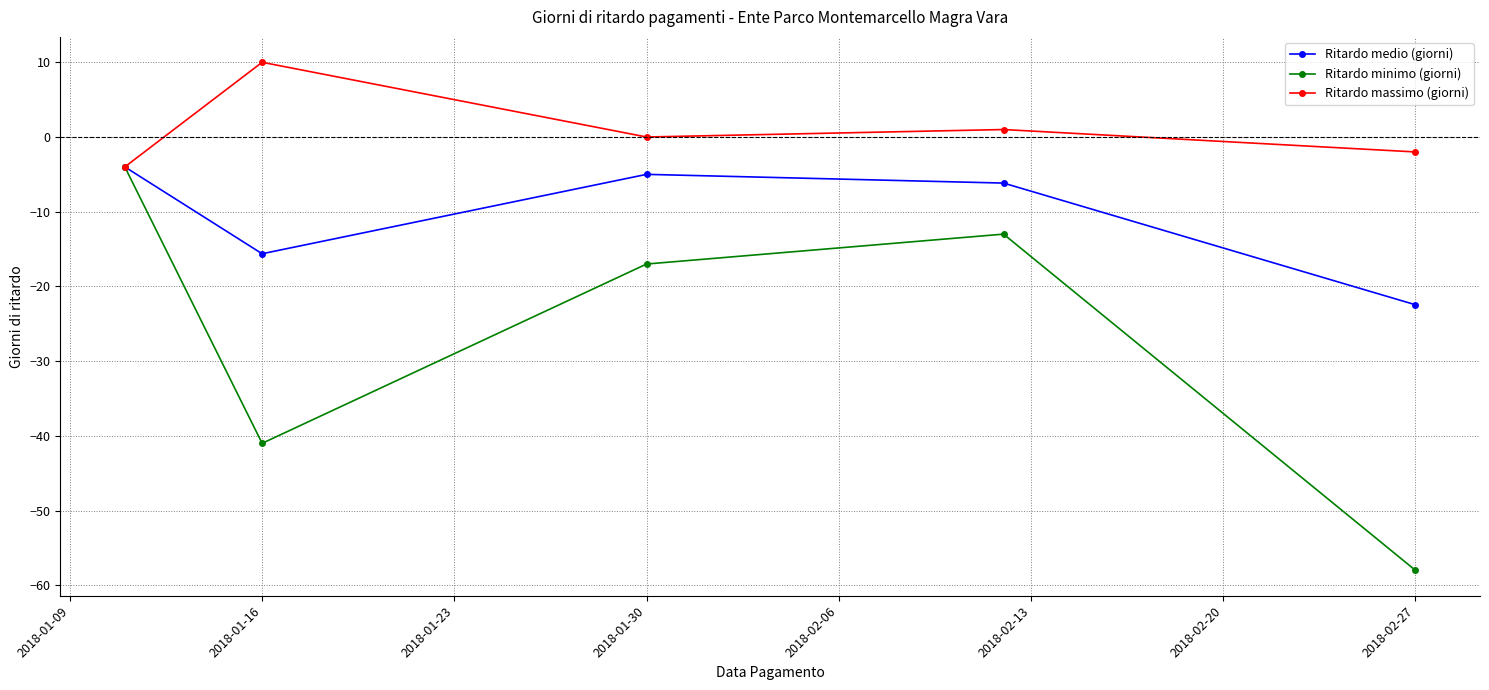

List the series in order of their overall mean, lowest first.

Ritardo minimo (giorni), Ritardo medio (giorni), Ritardo massimo (giorni)